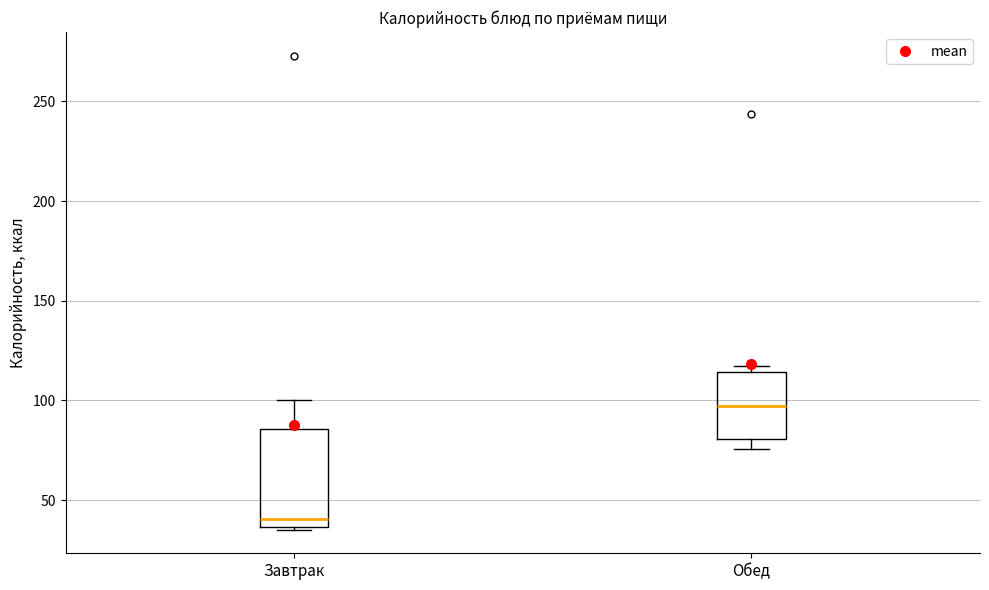

Which box is the tallest, from its lower edge to its upper edge?

Завтрак